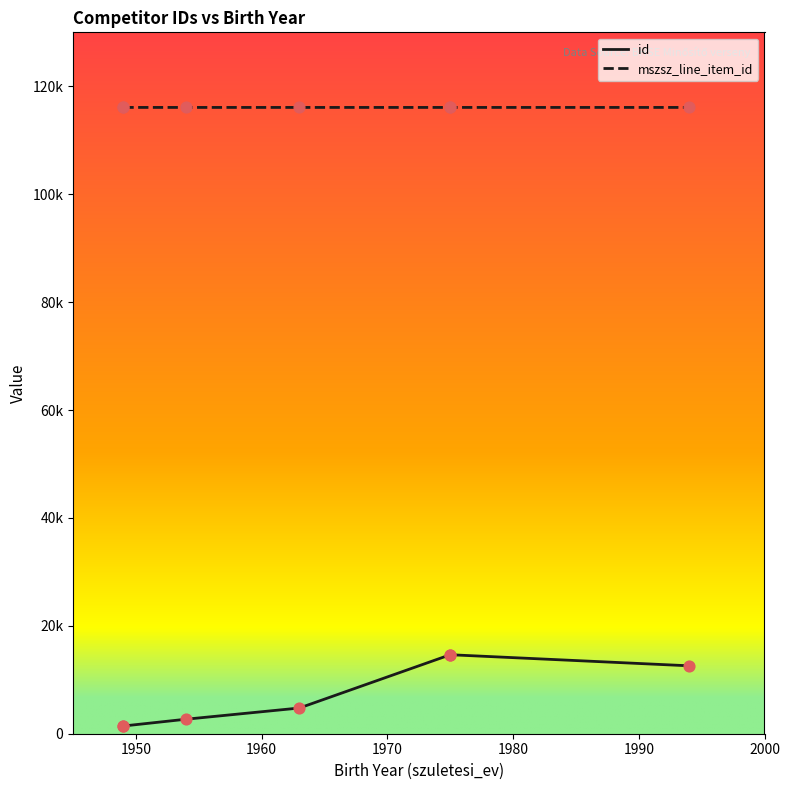

What is the total value across all series at 1994?

128670